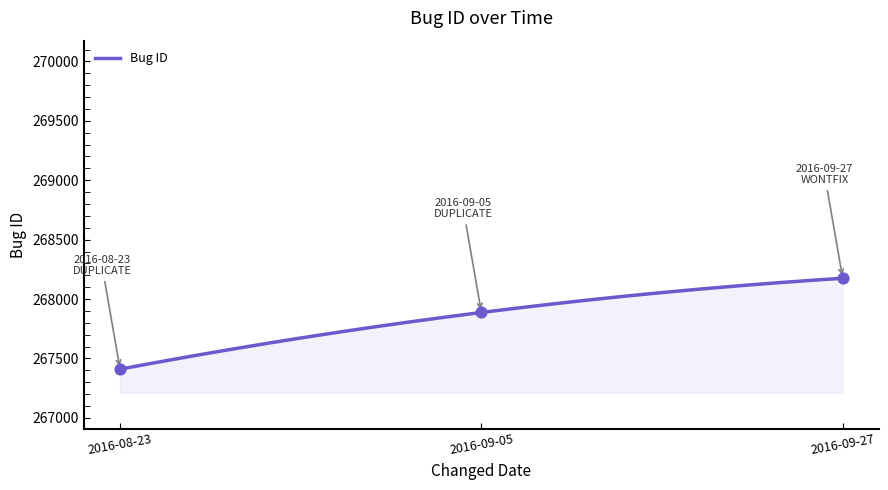

What is the ratio of the value at 2016-09-05 to the value at 2016-09-27?

1.0